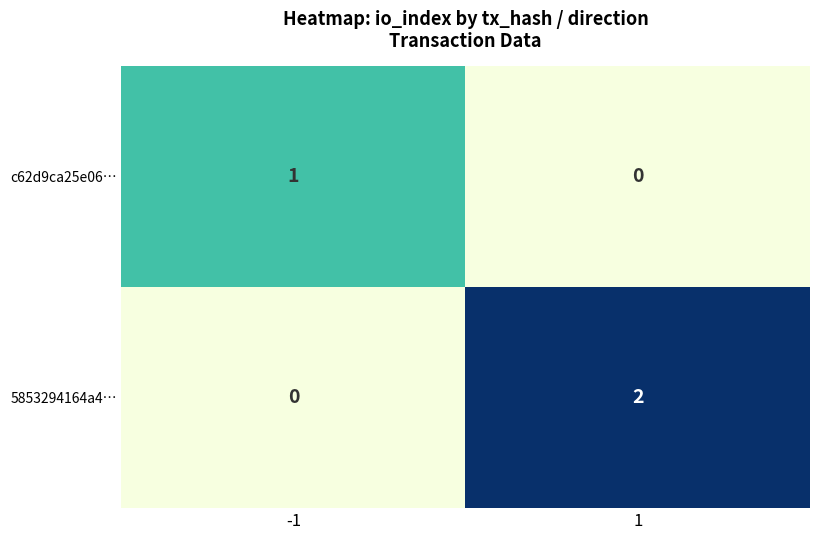

At how many categories does at least one series exceed 0?

2